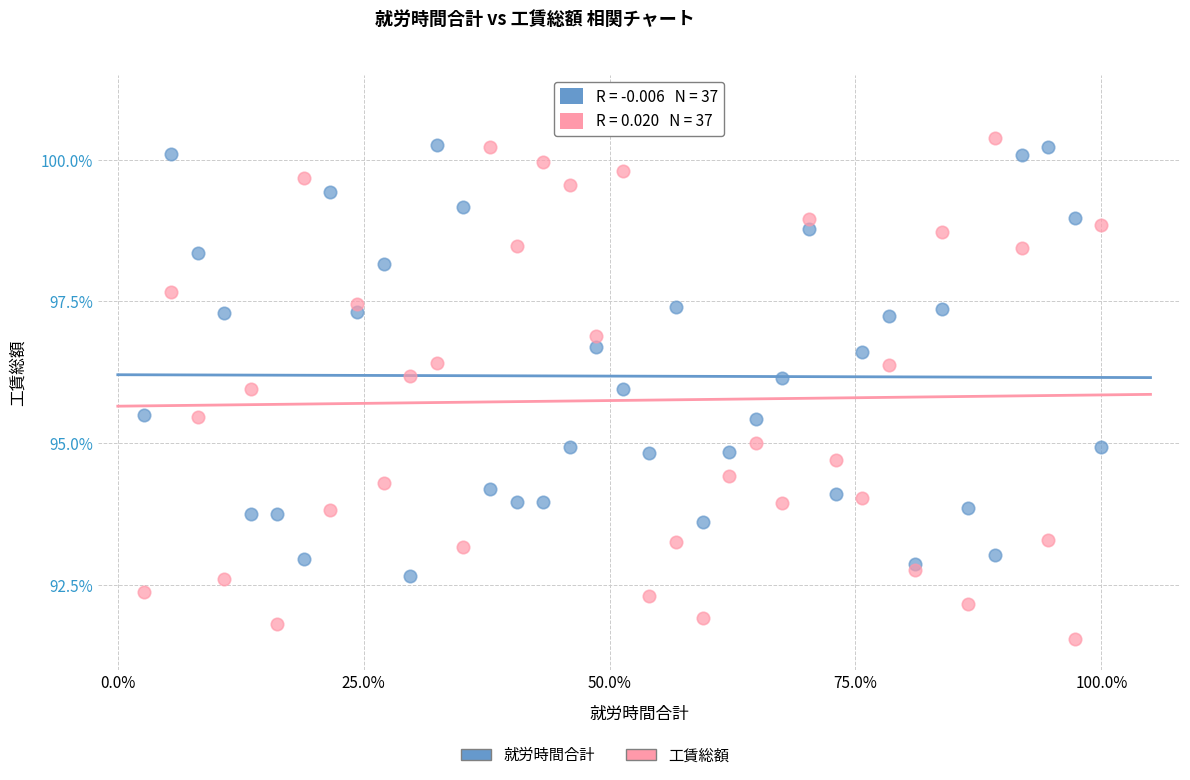

Which series contains the lowest Y value?

工賃総額